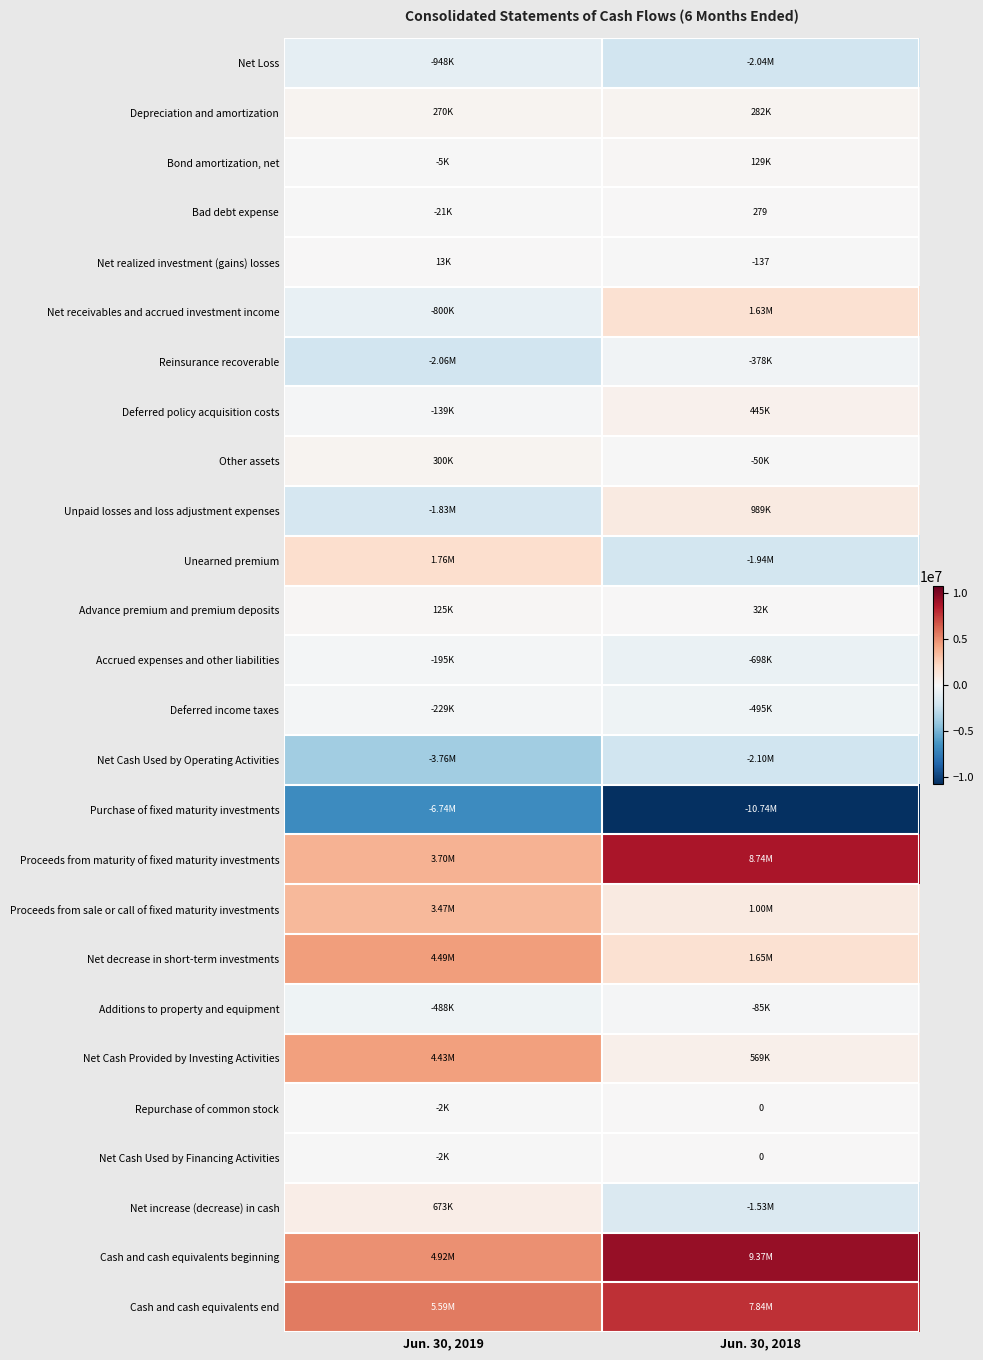

Count the number of data series in this chart.

26